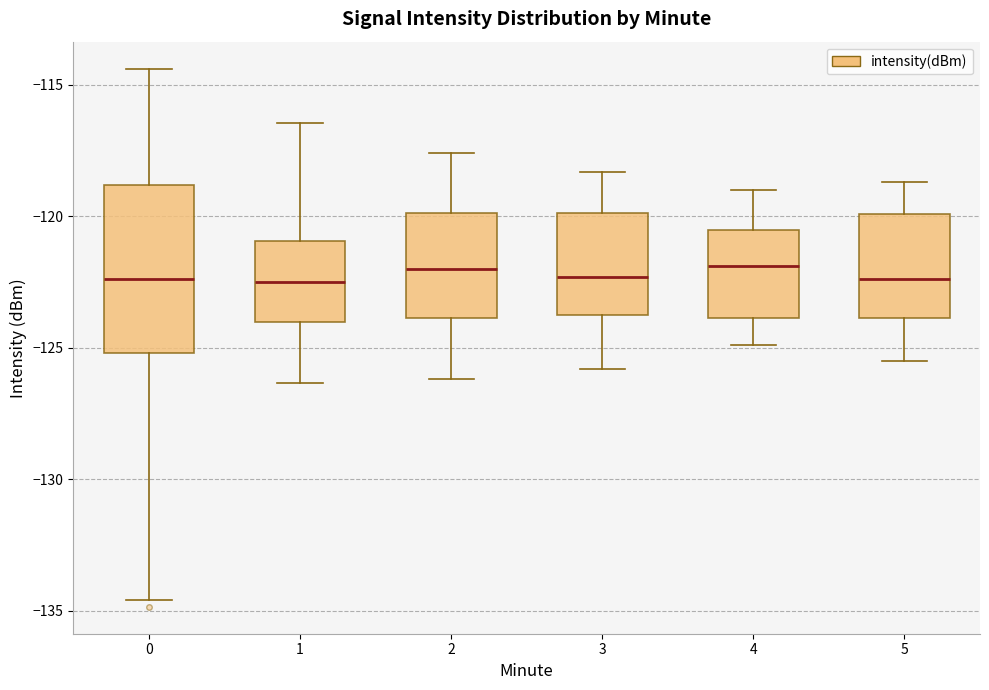

Reading left to right, transcribe this box plot: for each box, give where its median line is, the range the box spans, and where its two whiskers end, as read against the y-axis. The values are not printed on the chart, so give them approximately, as read against the axis.

0: median -122.5, box -125.0 to -119.0, whiskers -134.5 to -114.5
1: median -122.5, box -124.0 to -121.0, whiskers -126.5 to -116.5
2: median -122.0, box -124.0 to -120.0, whiskers -126.0 to -117.5
3: median -122.5, box -123.5 to -120.0, whiskers -126.0 to -118.5
4: median -122.0, box -124.0 to -120.5, whiskers -125.0 to -119.0
5: median -122.5, box -124.0 to -120.0, whiskers -125.5 to -118.5